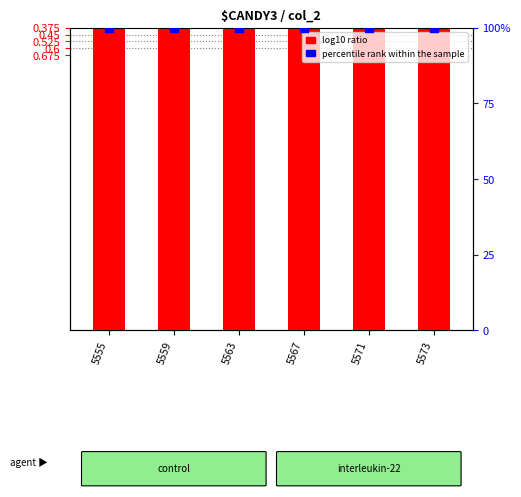

At how many categories does at least one series exceed 97?

6